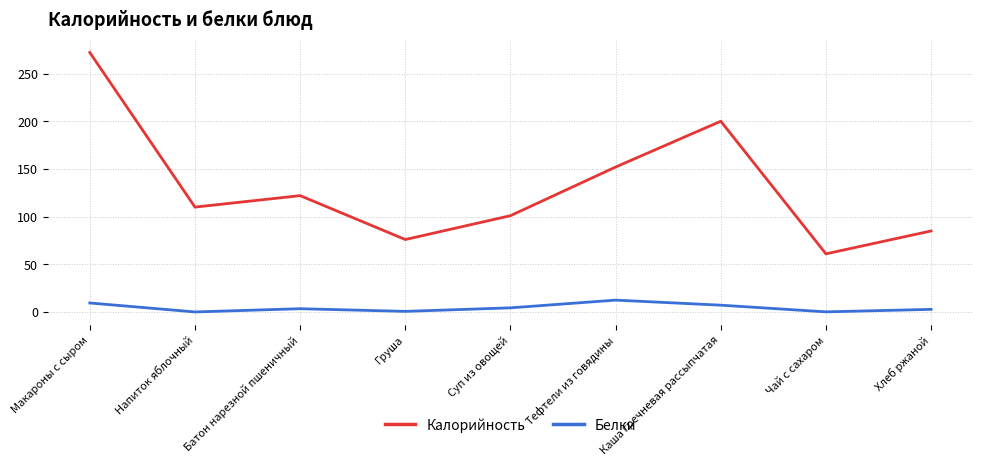

True or false: Калорийность and Белки cross at least once.

False